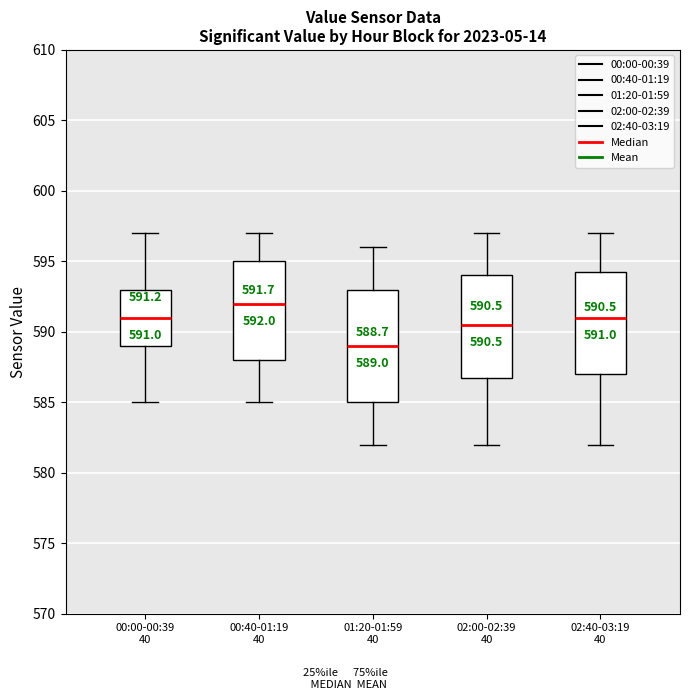

Comparing the boxes themselves (not the whiskers), which one is the tallest?

01:20-01:59 40